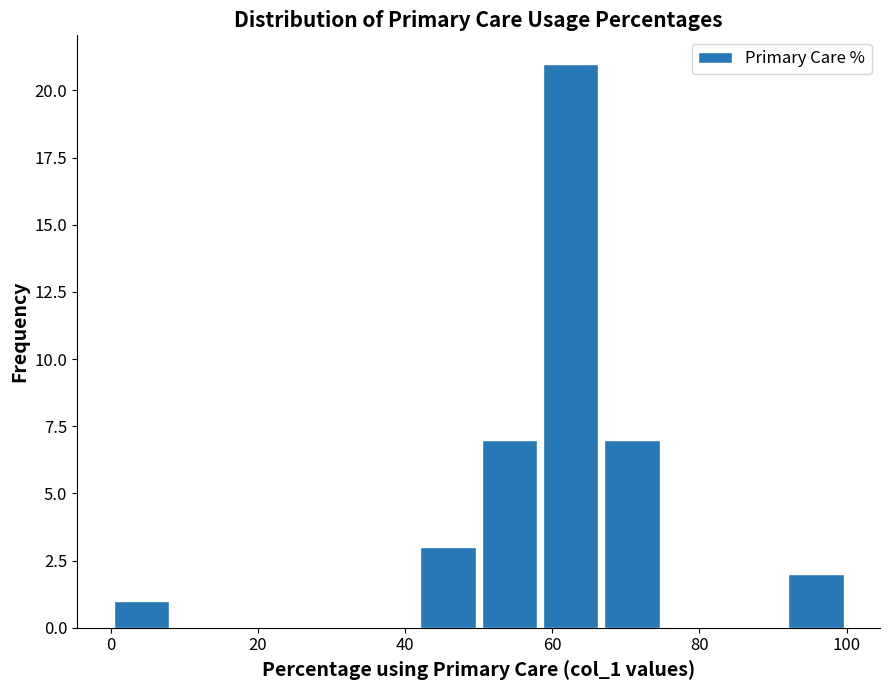

Over which range of the x-axis is the bar tallest?

58 to 66